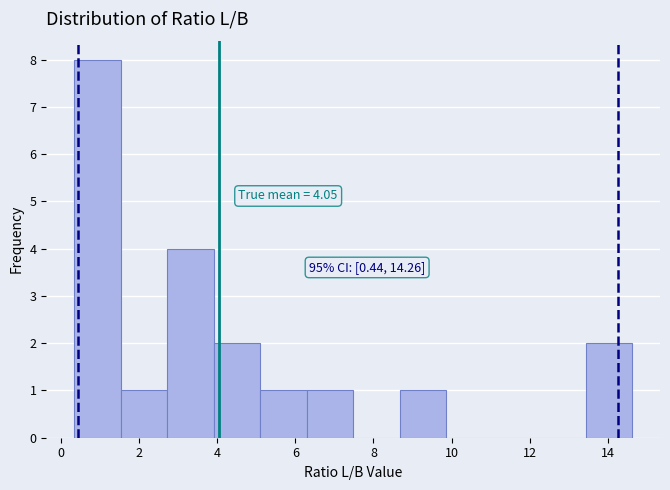

Which range on the x-axis has the tallest bar?

0.4 to 1.6